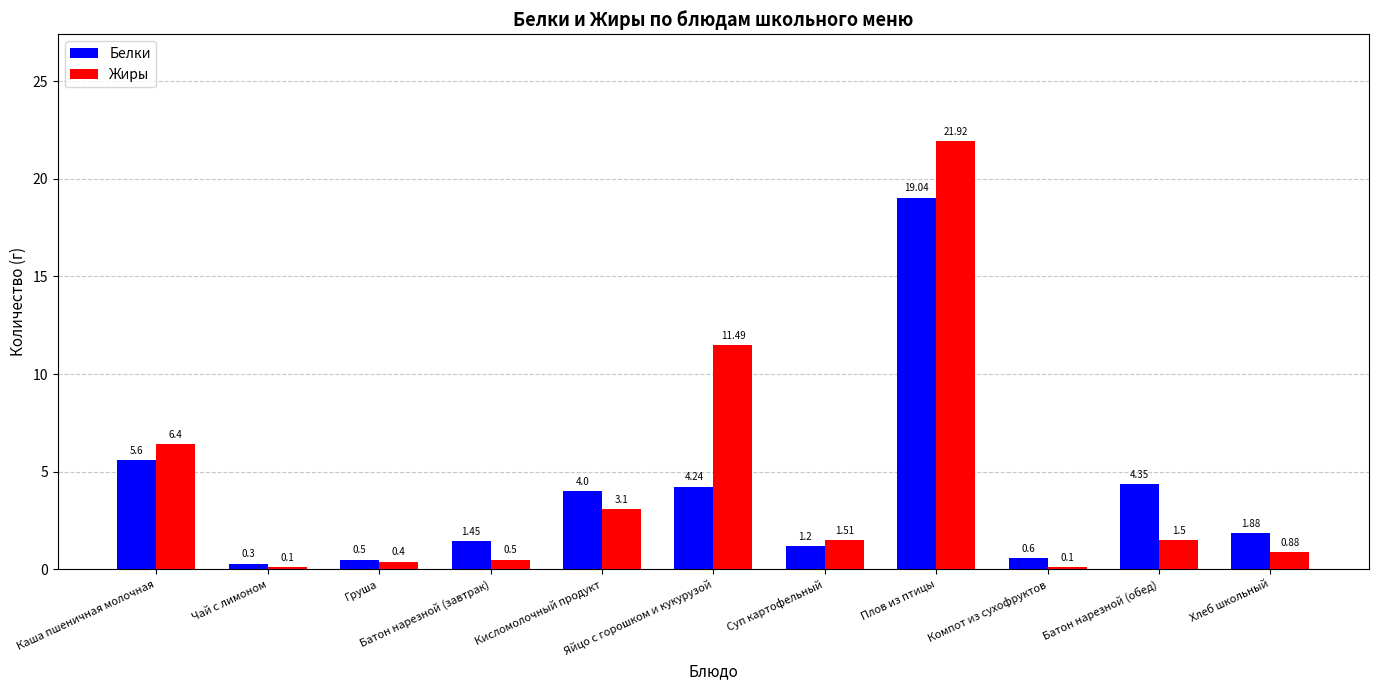

What is the smallest value displayed?

0.1